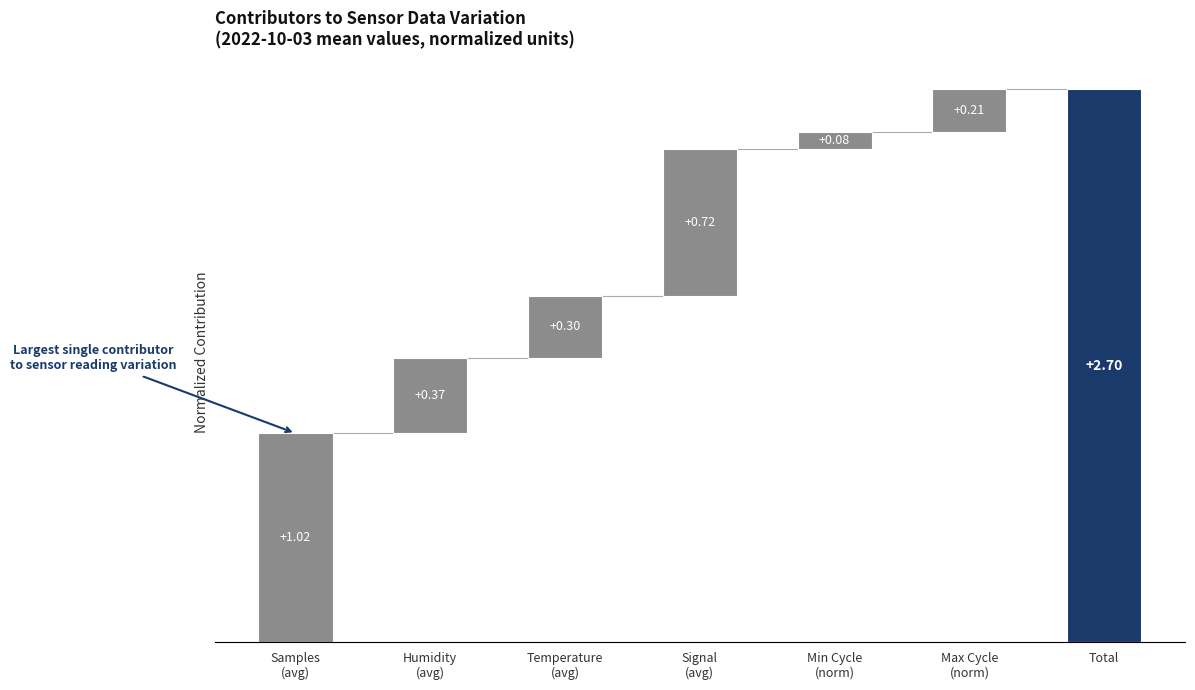

Reading right to left, list all the values displayed in this chart.

Total=2.7	Max Cycle
(norm)=0.2	Min Cycle
(norm)=0.1	Signal
(avg)=0.7	Temperature
(avg)=0.3	Humidity
(avg)=0.4	Samples
(avg)=1.0